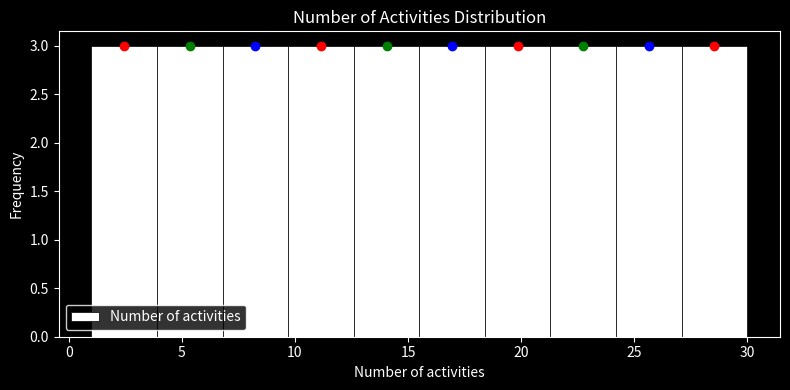

Reading left to right, list every bar in this chart as the range it spans on the x-axis followed by its height. Neither the bar edges nor the heights are printed on the chart, so give them approximately, as read against the axes.

1.0 to 3.9: 3
3.9 to 6.8: 3
6.8 to 9.7: 3
9.7 to 12.6: 3
12.6 to 15.5: 3
15.5 to 18.4: 3
18.4 to 21.3: 3
21.3 to 24.2: 3
24.2 to 27.1: 3
27.1 to 30.0: 3